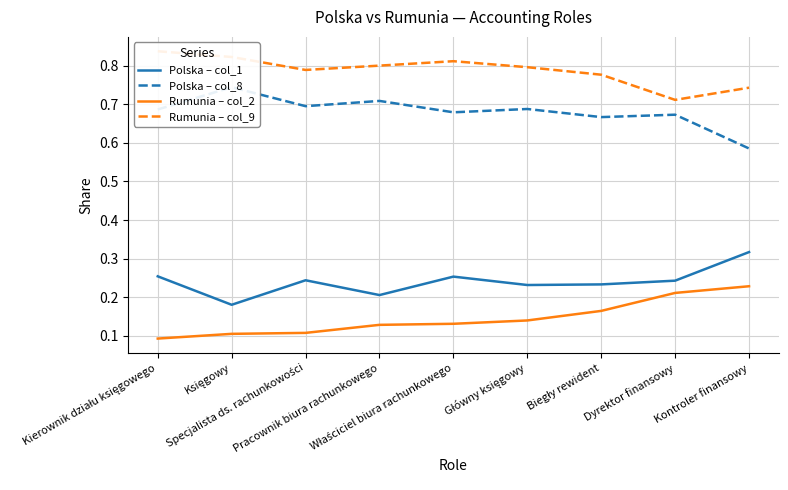

Does the chart display data point markers on the line(s)?

No